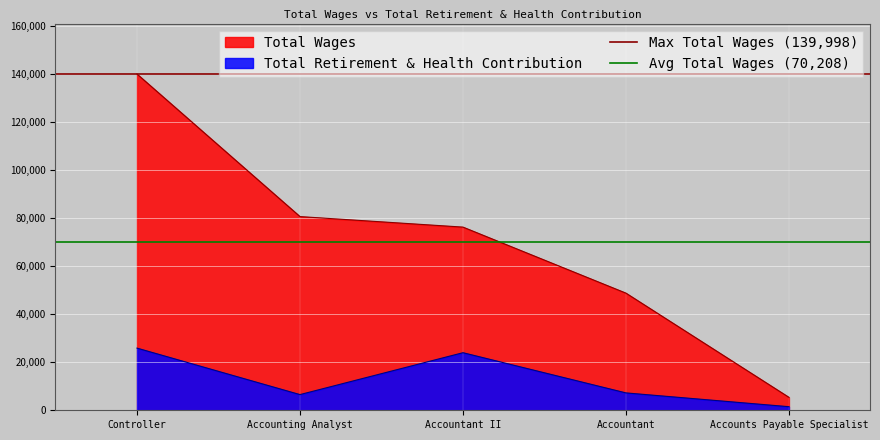

What is the label of the 1st point from the left?

Controller